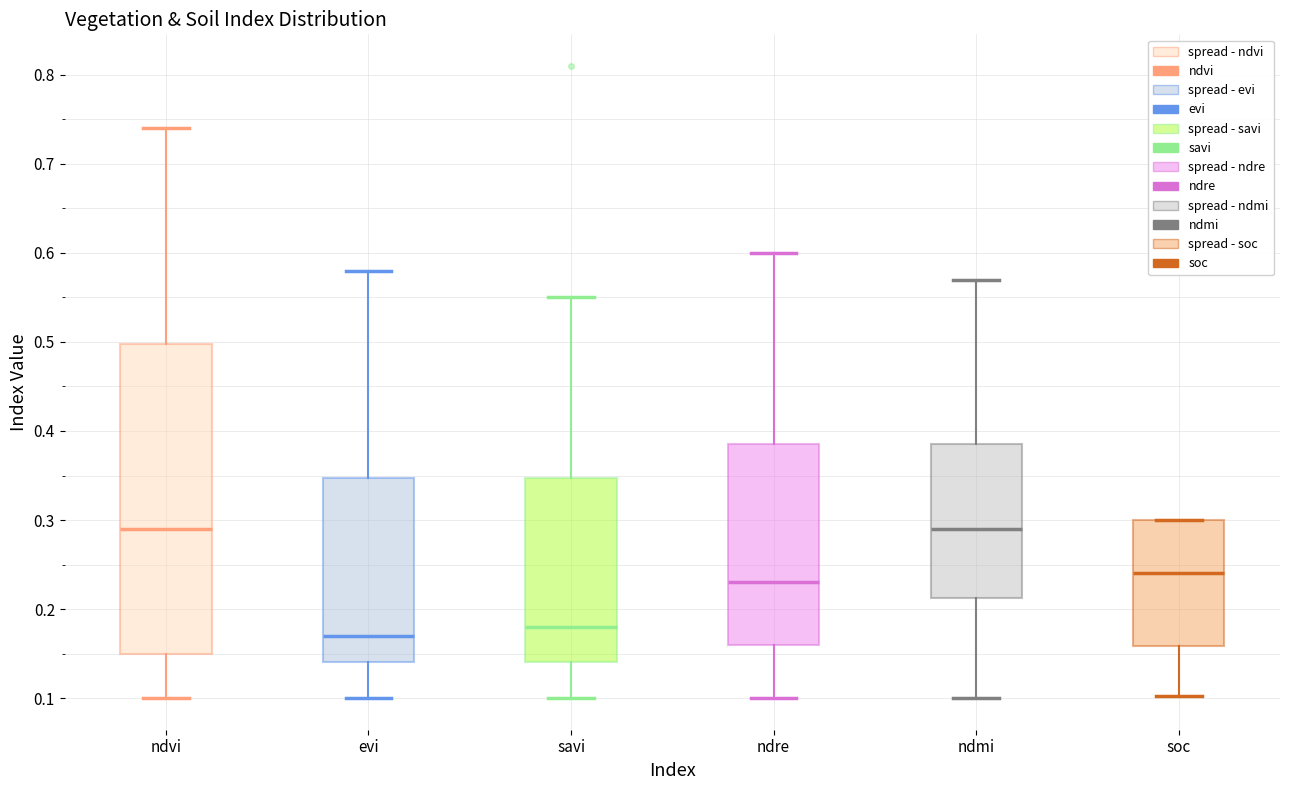

Reading left to right, transcribe this box plot: for each box, give where its median line is, the range the box spans, and where its two whiskers end, as read against the y-axis. The values are not printed on the chart, so give them approximately, as read against the axis.

ndvi: median 0.29, box 0.15 to 0.50, whiskers 0.10 to 0.74
evi: median 0.17, box 0.14 to 0.35, whiskers 0.10 to 0.58
savi: median 0.18, box 0.14 to 0.35, whiskers 0.10 to 0.55
ndre: median 0.23, box 0.16 to 0.39, whiskers 0.10 to 0.60
ndmi: median 0.29, box 0.21 to 0.39, whiskers 0.10 to 0.57
soc: median 0.24, box 0.16 to 0.30, whiskers 0.10 to 0.30